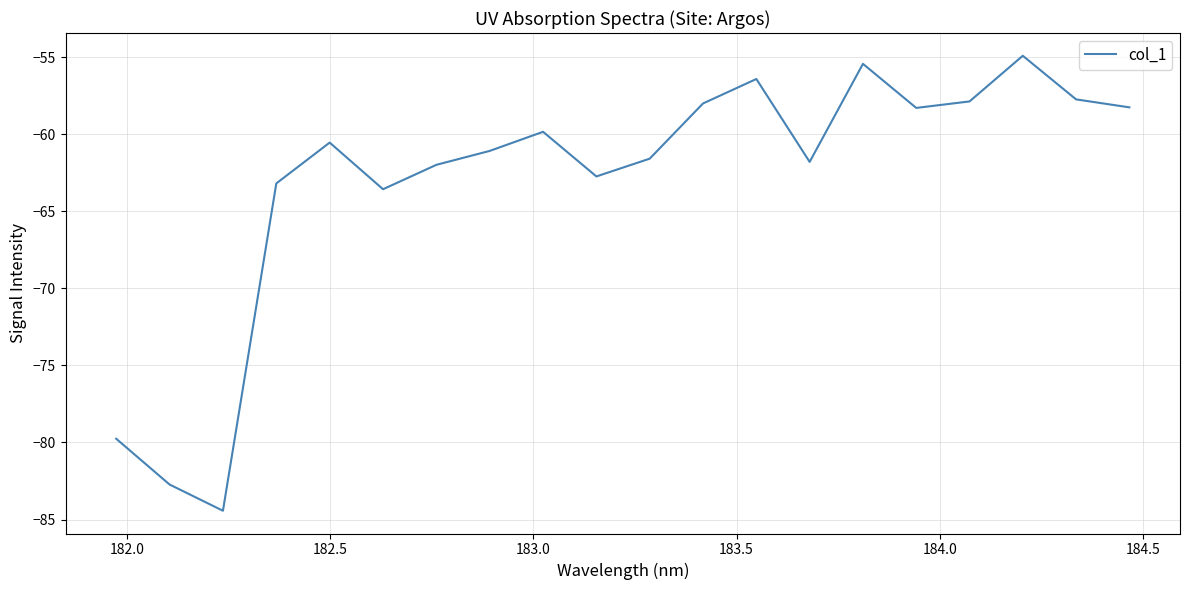

What is the difference between the maximum and second lowest values?

27.8